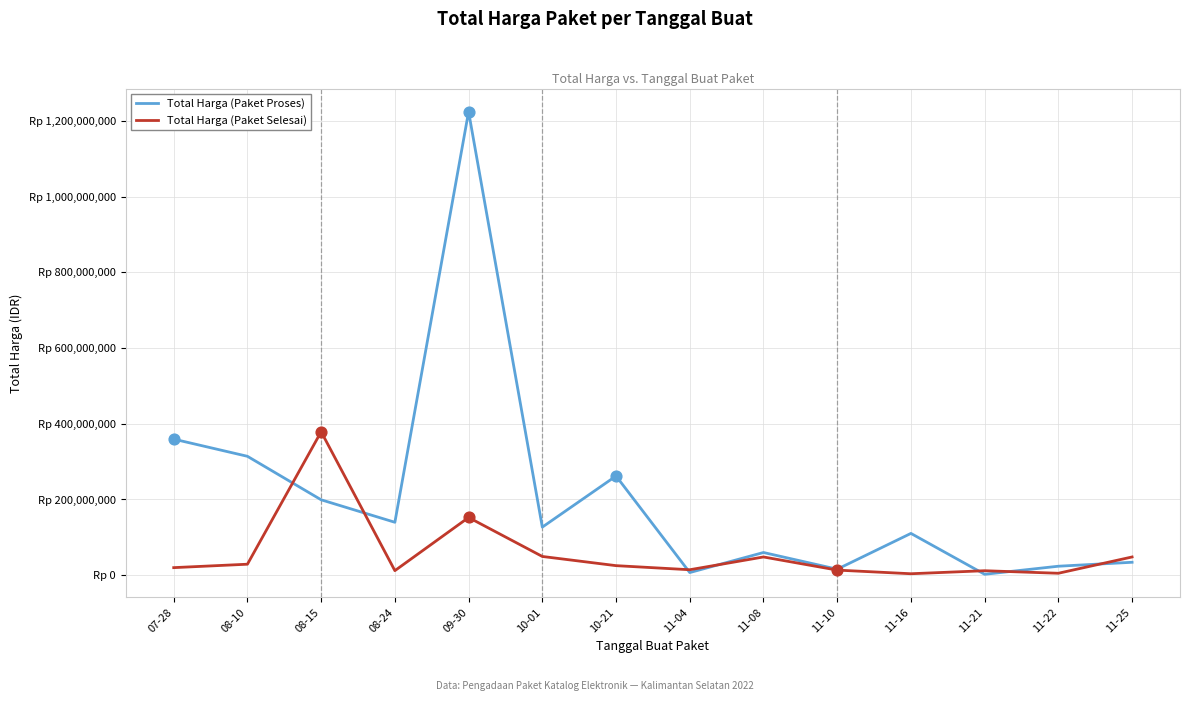

What is the total value across all series at 08-10?

343121780